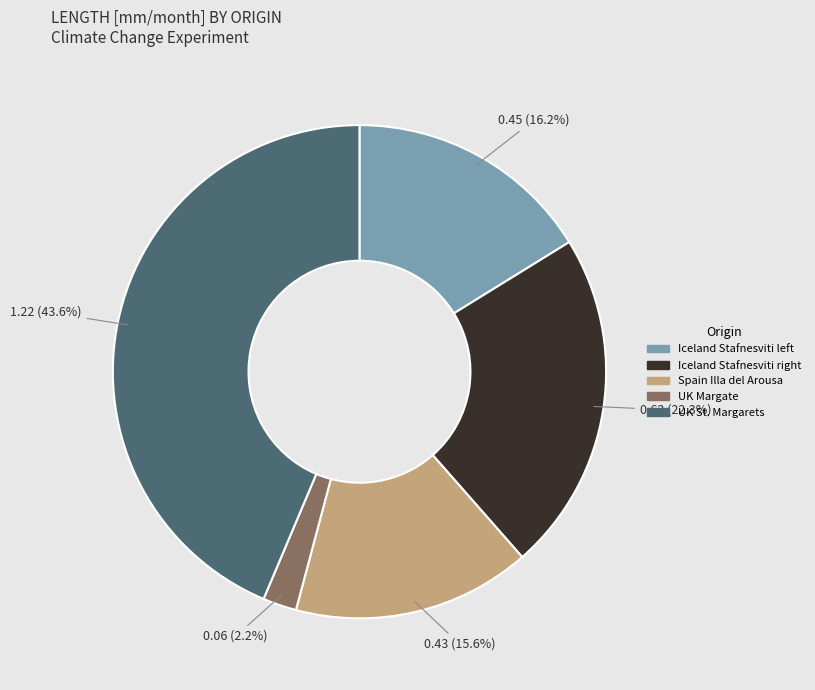

Is there any slice that represents more than half of the pie?

No